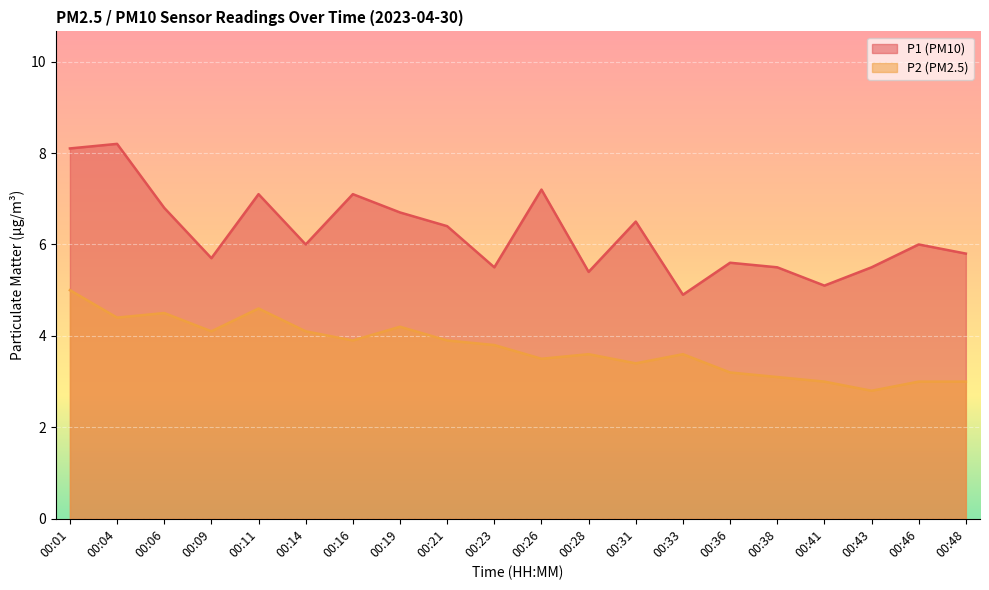

How many lines are shown in the chart?

2